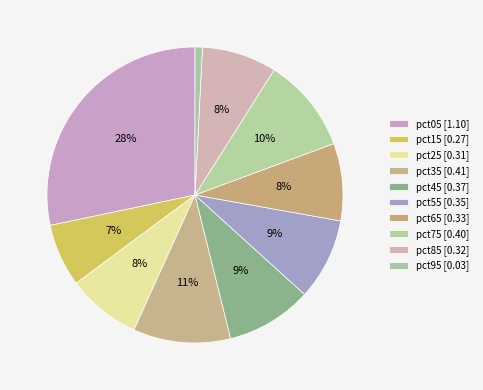

How many segments does this pie chart have?

10